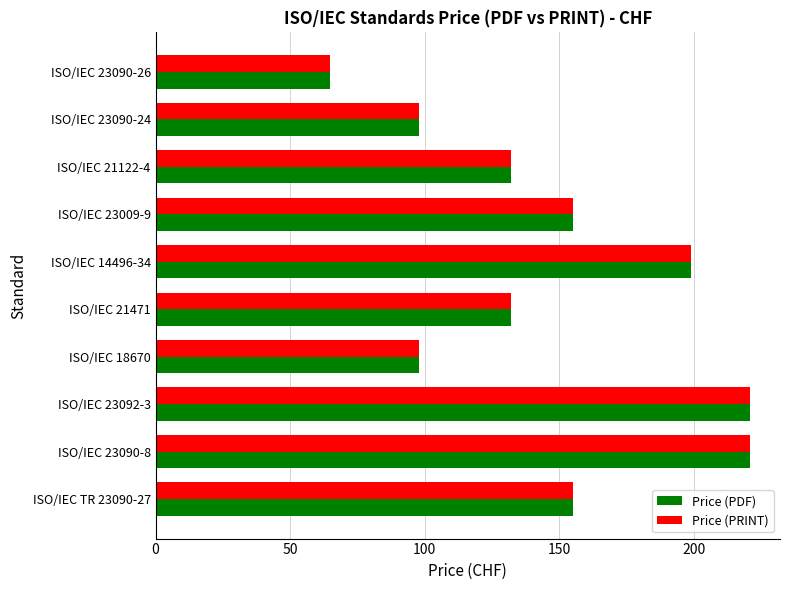

What is the difference between the maximum and minimum values in the Price (PRINT) series?

156